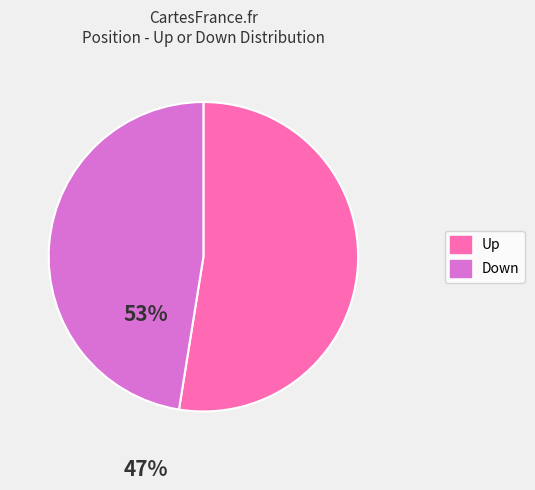

Is there a majority slice in this chart?

Yes